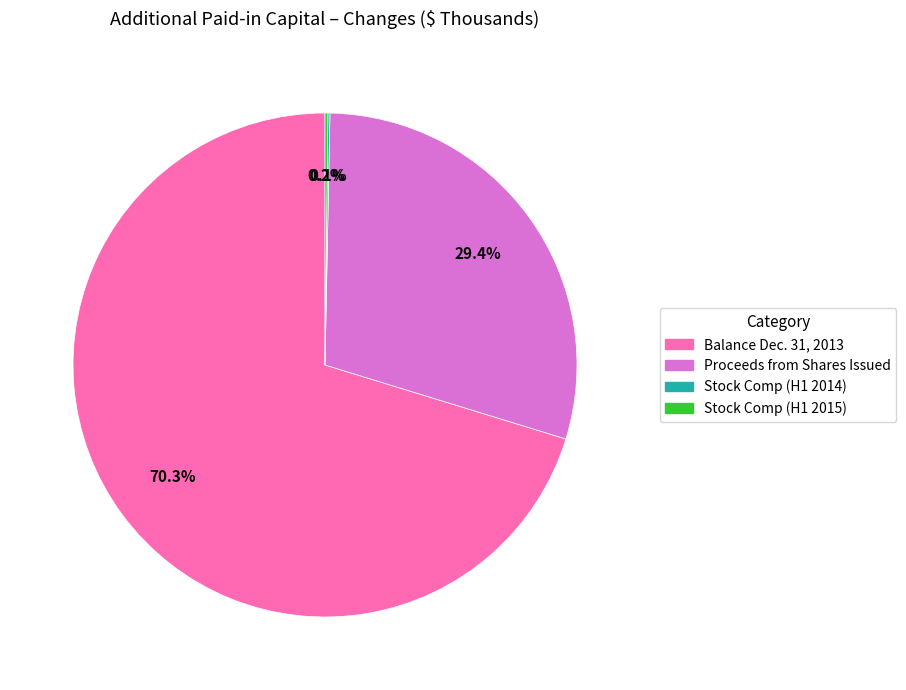

What is the ratio of the value at Balance Dec. 31, 2013 to the value at Proceeds from Shares Issued?

2.4